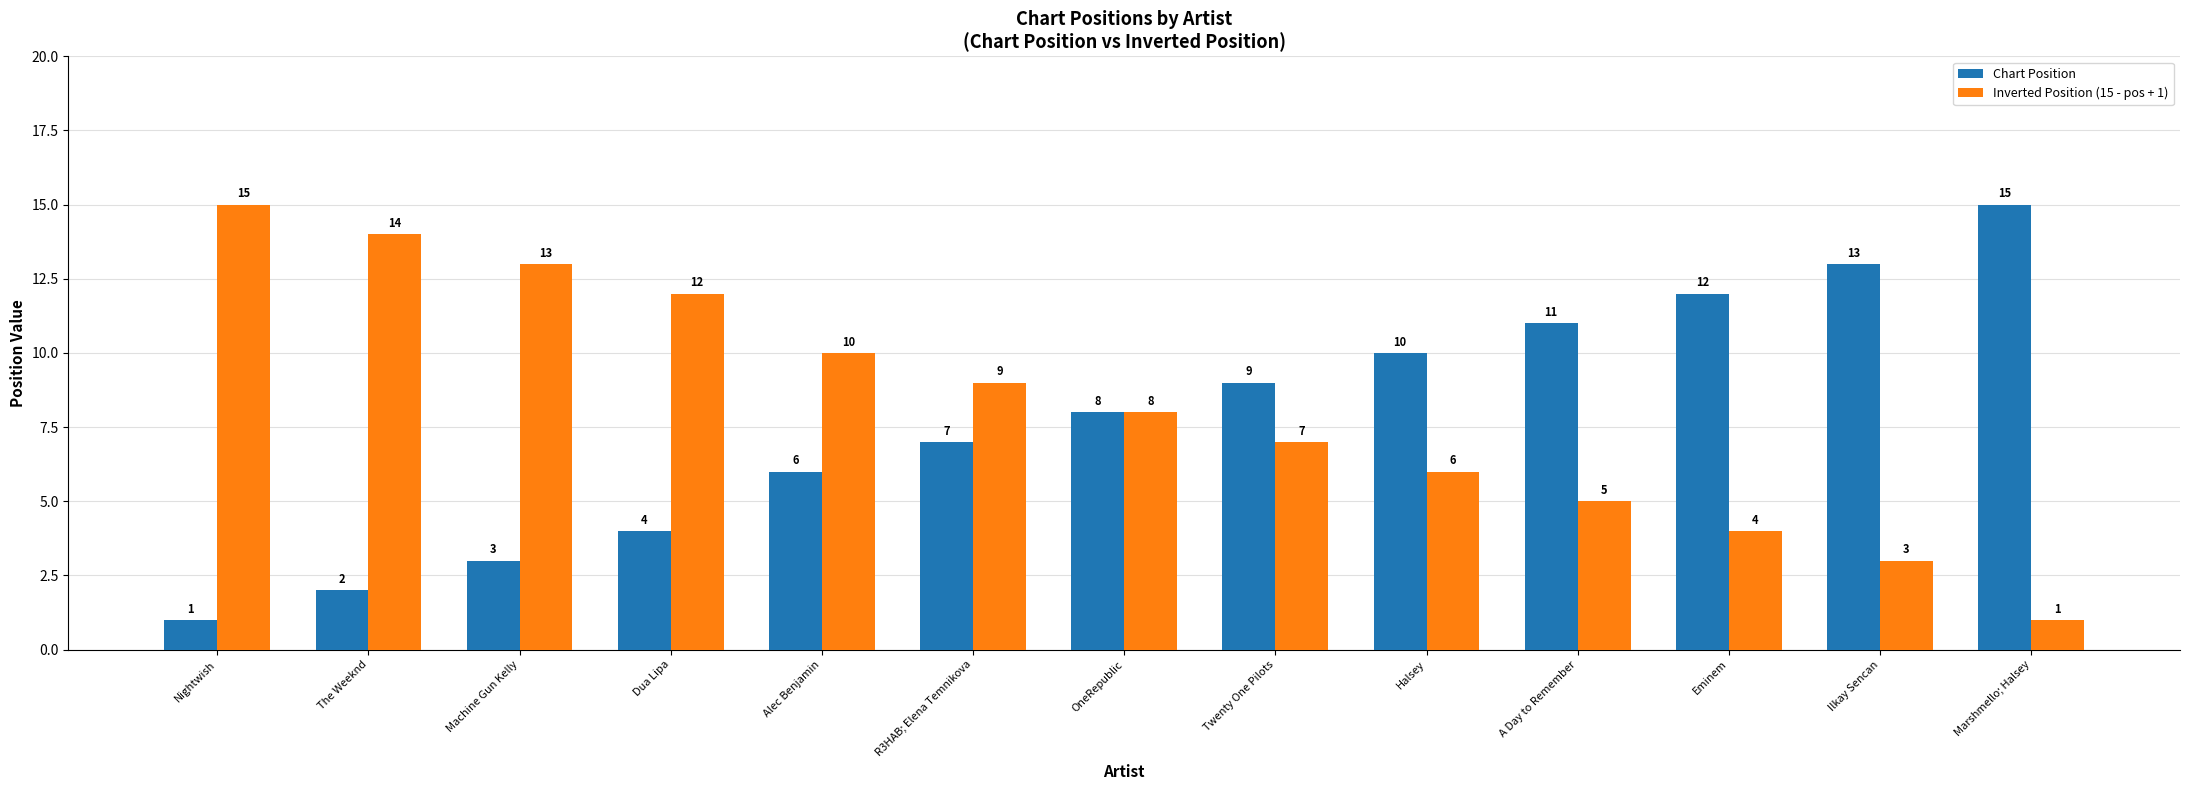

Where is Inverted Position (15 - pos + 1) nearest to the value 8?

OneRepublic